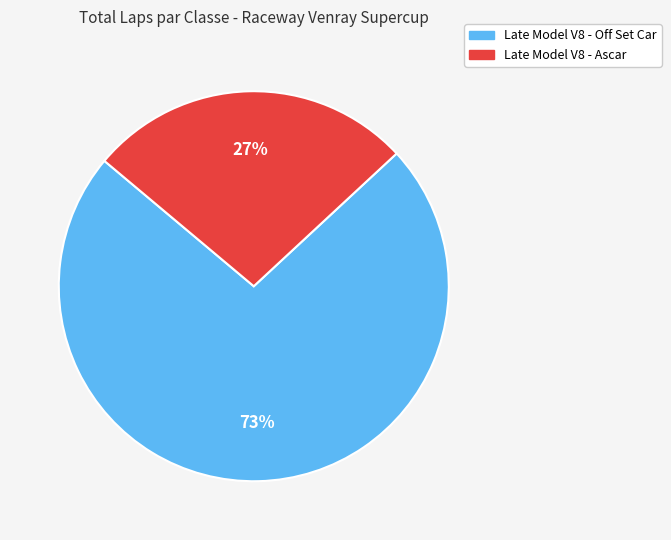

Is there any slice that represents more than half of the pie?

Yes